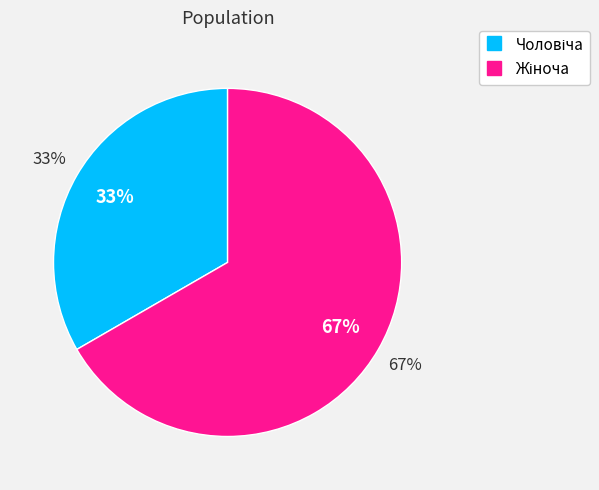

To the nearest percent, what portion does Чоловіча represent?

33%